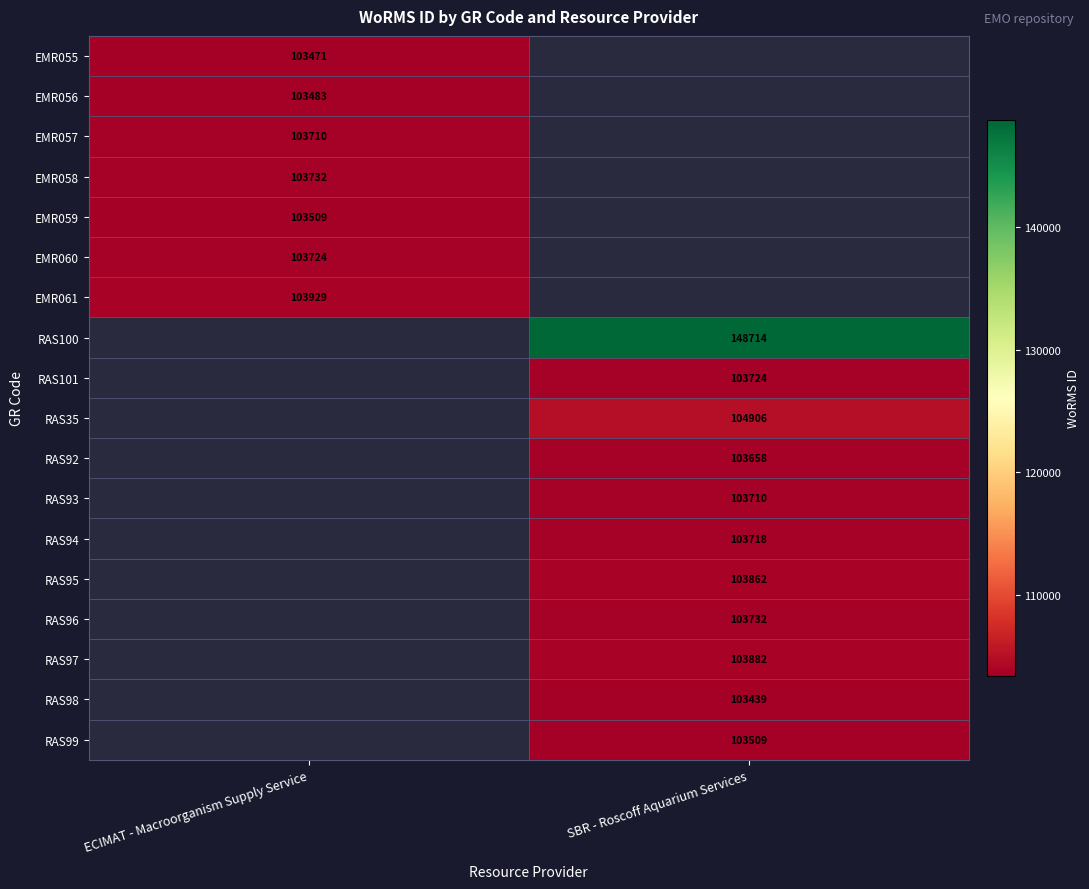

True or false: RAS99 has a value of 24543 at SBR - Roscoff Aquarium Services.

False